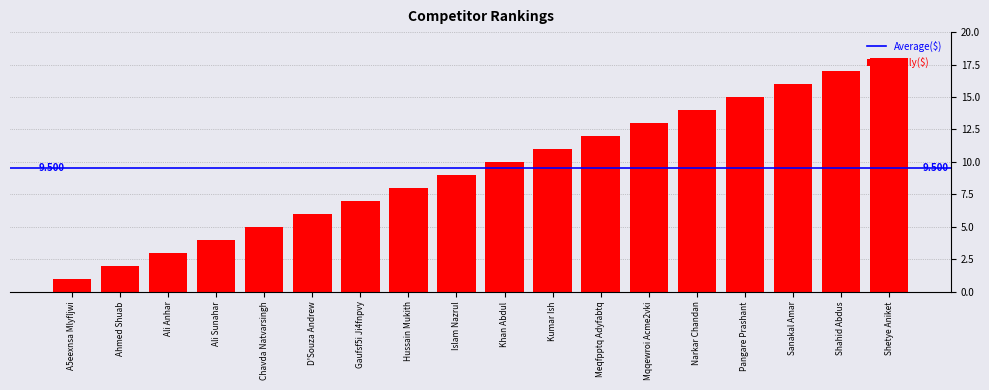

How many categories are shown in the chart?

18